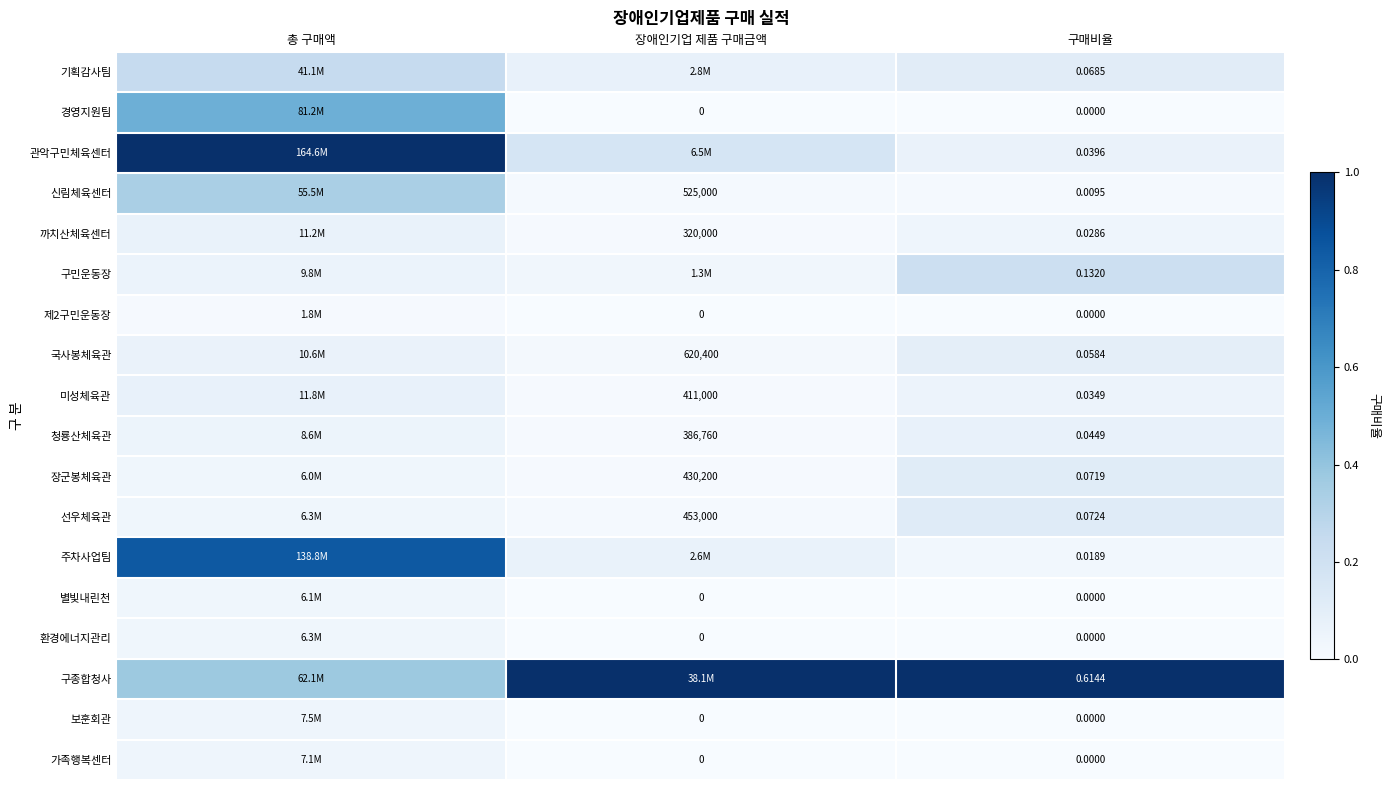

At how many categories does at least one series exceed 0?

3